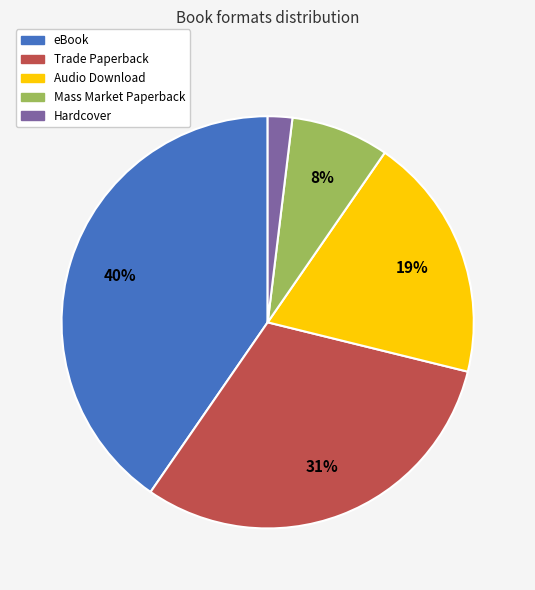

Which slice is the smallest?

Hardcover